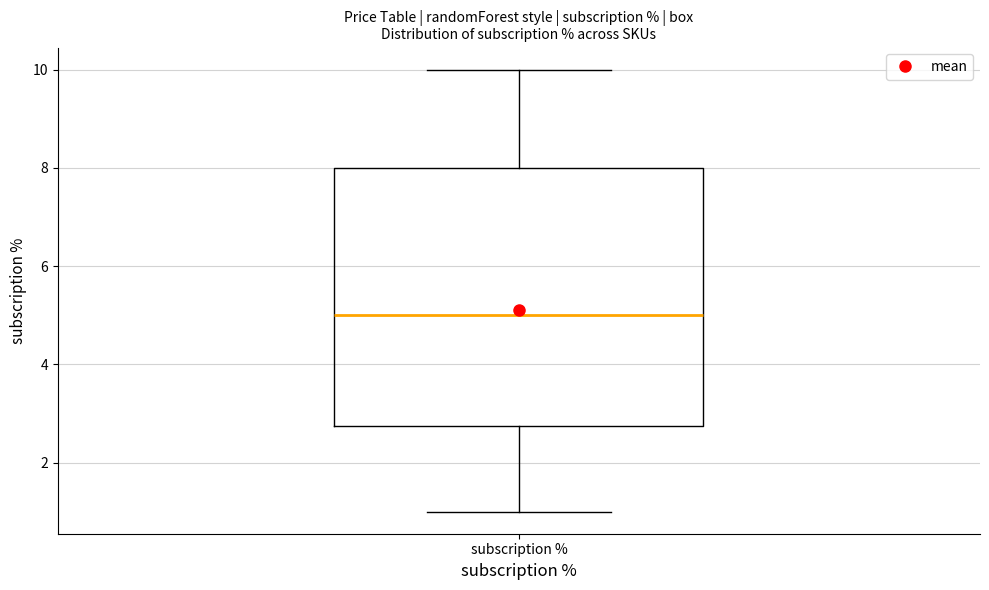

Where is the lower edge of the box for subscription % on the y-axis? The values are not printed on the chart, so give them approximately, as read against the axis.

2.8